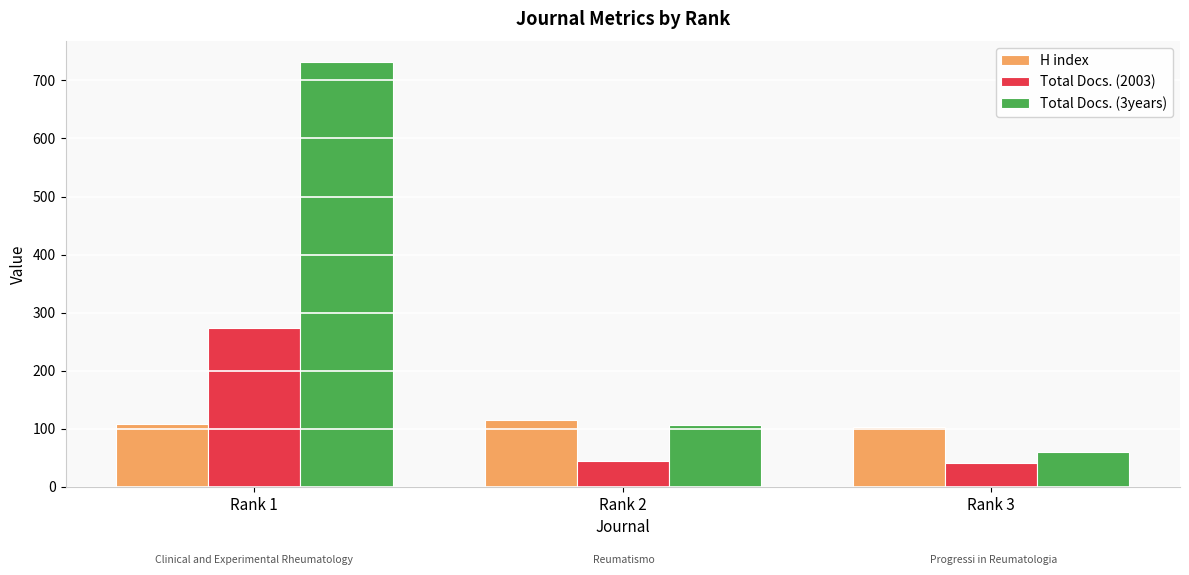

At which label is Total Docs. (2003) closest to 157?

Rank 2